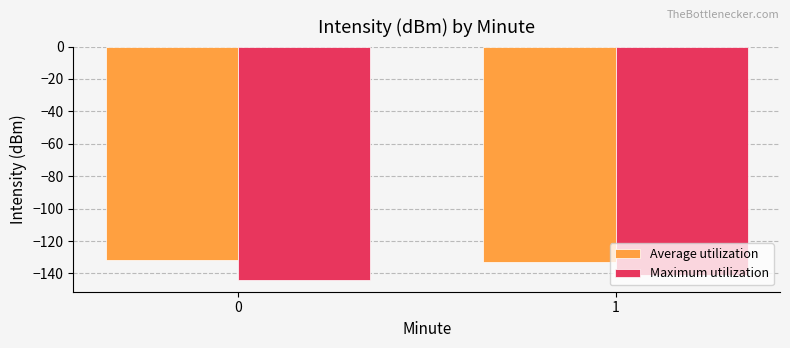

Reading left to right, transcribe all the data shown in this chart.

Average utilization: -131.5	-132.9
Maximum utilization: -144.1	-140.7